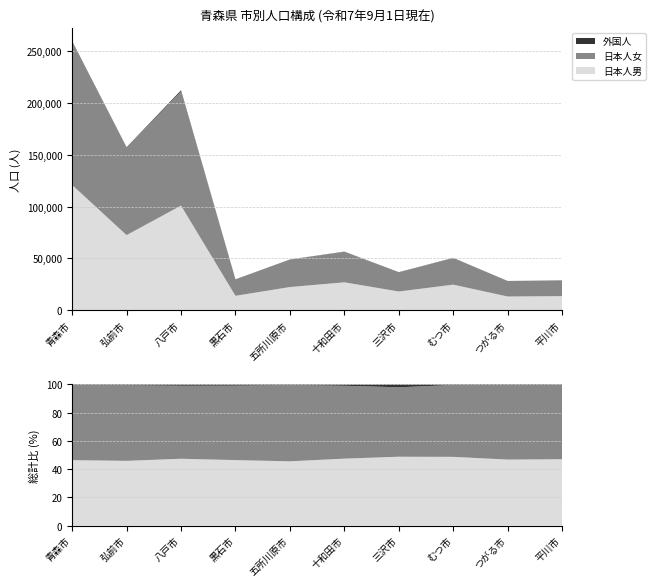

Reading left to right, list all the values displayed in this chart.

日本人男: 青森市=120855	弘前市=72493	八戸市=100956	黒石市=13957	五所川原市=22416	十和田市=26978	三沢市=18120	むつ市=24729	つがる市=13287	平川市=13664
外国人男: 青森市=661	弘前市=383	八戸市=1113	黒石市=101	五所川原市=95	十和田市=253	三沢市=339	むつ市=53	つがる市=40	平川市=12
日本人女: 青森市=137989	弘前市=84373	八戸市=110074	黒石市=15829	五所川原市=26509	十和田市=29311	三沢市=18235	むつ市=25800	つがる市=14950	平川市=15262
外国人女: 青森市=828	弘前市=559	八戸市=815	黒石市=156	五所川原市=133	十和田市=272	三沢市=403	むつ市=138	つがる市=95	平川市=85
日本人計: 青森市=258844	弘前市=156866	八戸市=211030	黒石市=29786	五所川原市=48925	十和田市=56289	三沢市=36355	むつ市=50529	つがる市=28237	平川市=28926
外国人計: 青森市=1489	弘前市=942	八戸市=1928	黒石市=257	五所川原市=228	十和田市=525	三沢市=742	むつ市=191	つがる市=135	平川市=97